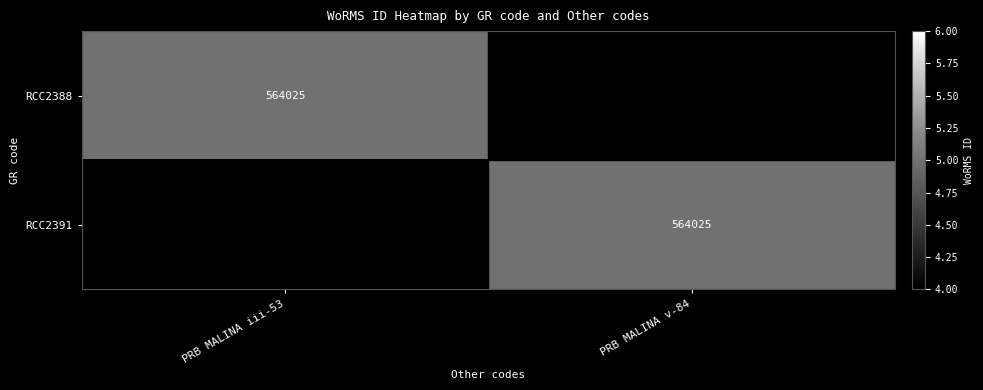

The value of RCC2388 at PRB MALINA iii-53 is 265494. True or false?

False